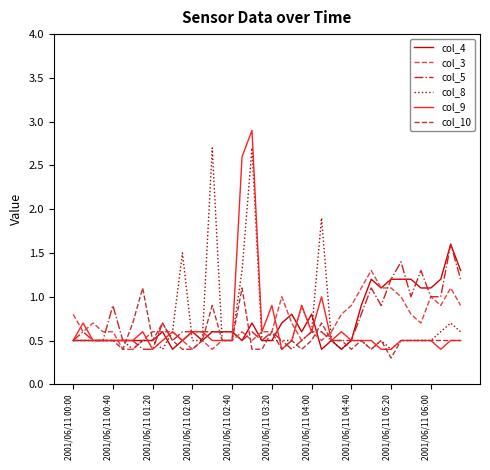

Which series has the largest range (max minus min)?

col_9